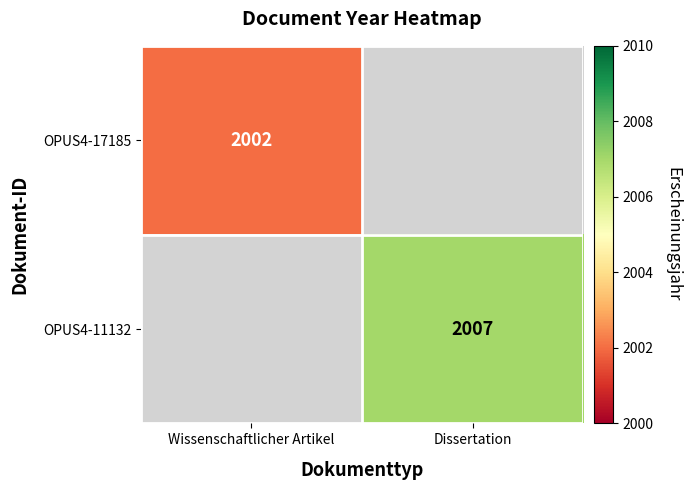

Where is OPUS4-17185 nearest to the value 2002?

Wissenschaftlicher Artikel